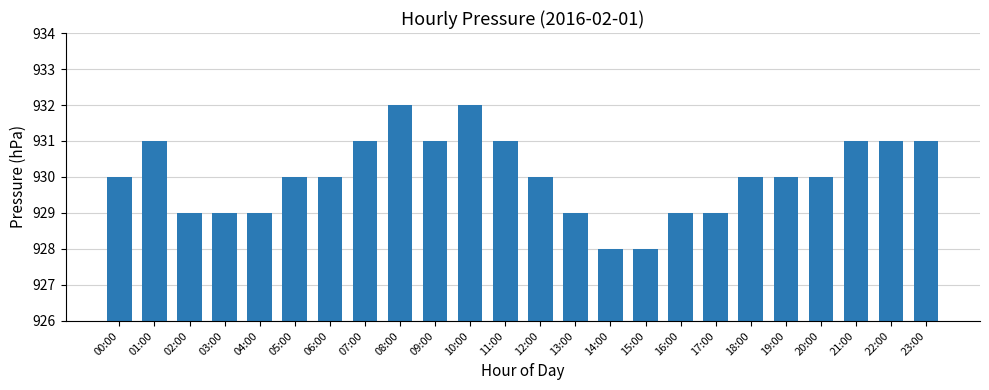

What is the difference between the maximum and minimum values?

4